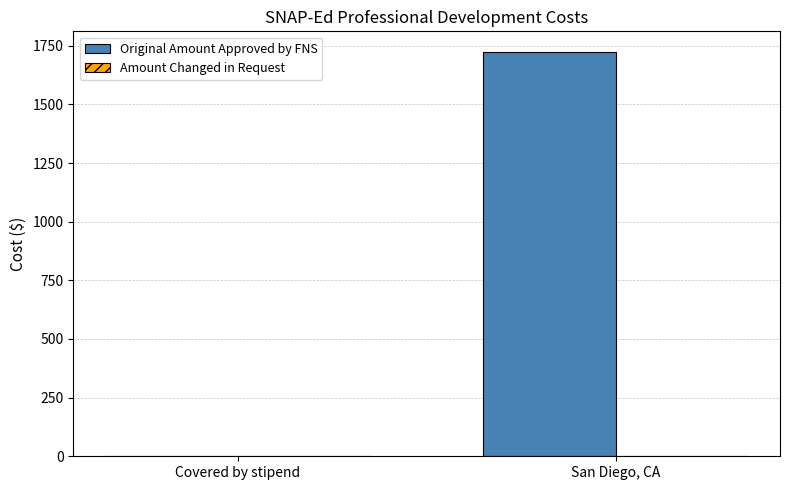

What is the change in value from Covered by stipend to San Diego, CA?

+1725